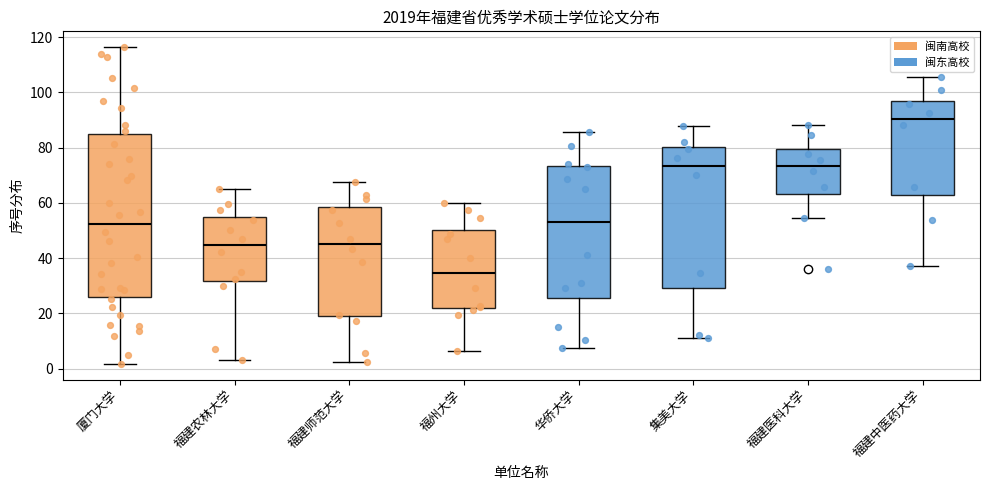

Reading left to right, read every box against the y-axis: the position of its median line, the range the box covers, and the ends of its whiskers. The values are not printed on the chart, so give them approximately, as read against the axis.

厦门大学: median 52, box 26 to 84, whiskers 2 to 116
福建农林大学: median 44, box 32 to 54, whiskers 4 to 64
福建师范大学: median 46, box 18 to 58, whiskers 2 to 68
福州大学: median 34, box 22 to 50, whiskers 6 to 60
华侨大学: median 54, box 26 to 74, whiskers 8 to 86
集美大学: median 74, box 30 to 80, whiskers 12 to 88
福建医科大学: median 74, box 64 to 80, whiskers 54 to 88
福建中医药大学: median 90, box 62 to 98, whiskers 38 to 106